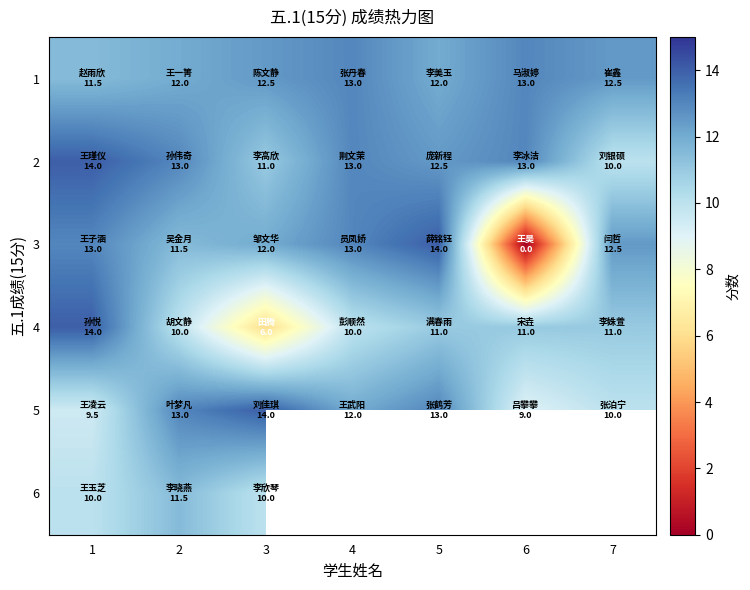

True or false: 5 has a value of 12.0 at 4.

True